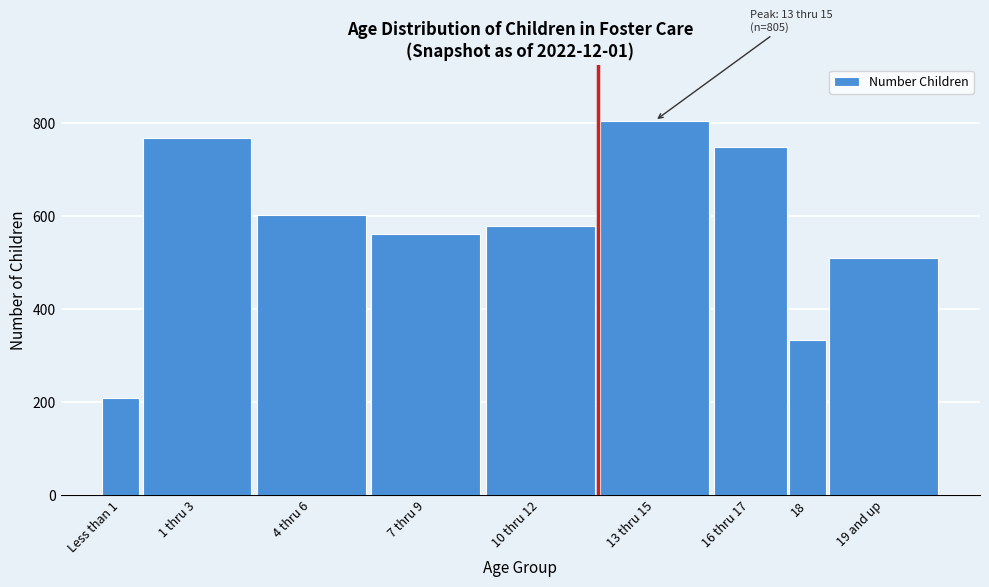

Reading right to left, what are all the values shown in this chart?

509	332	749	805	579	562	601	767	207